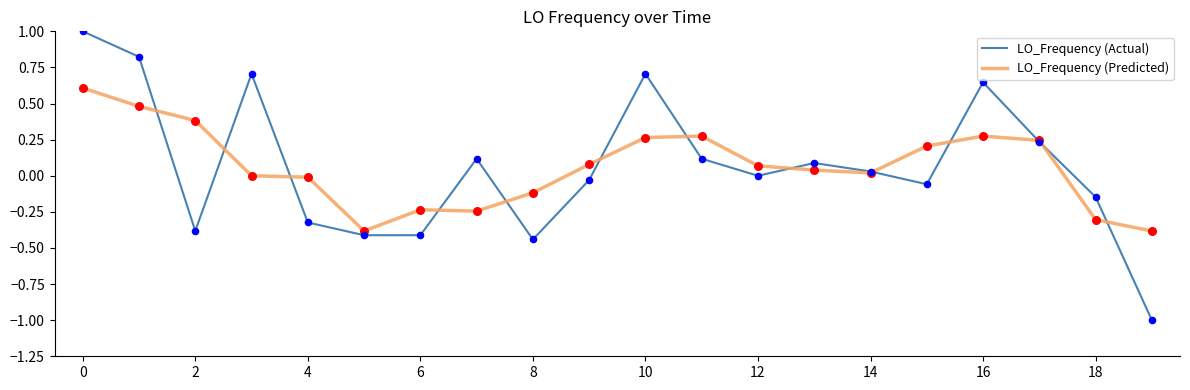

What are all the series names shown in the legend?

LO_Frequency (Actual), LO_Frequency (Predicted)